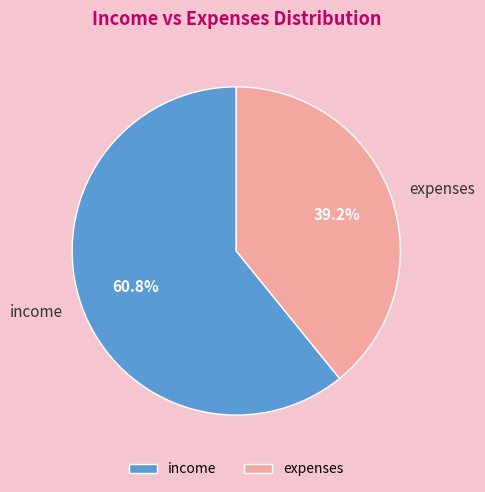

The expenses slice represents 54% of the pie. True or false?

False